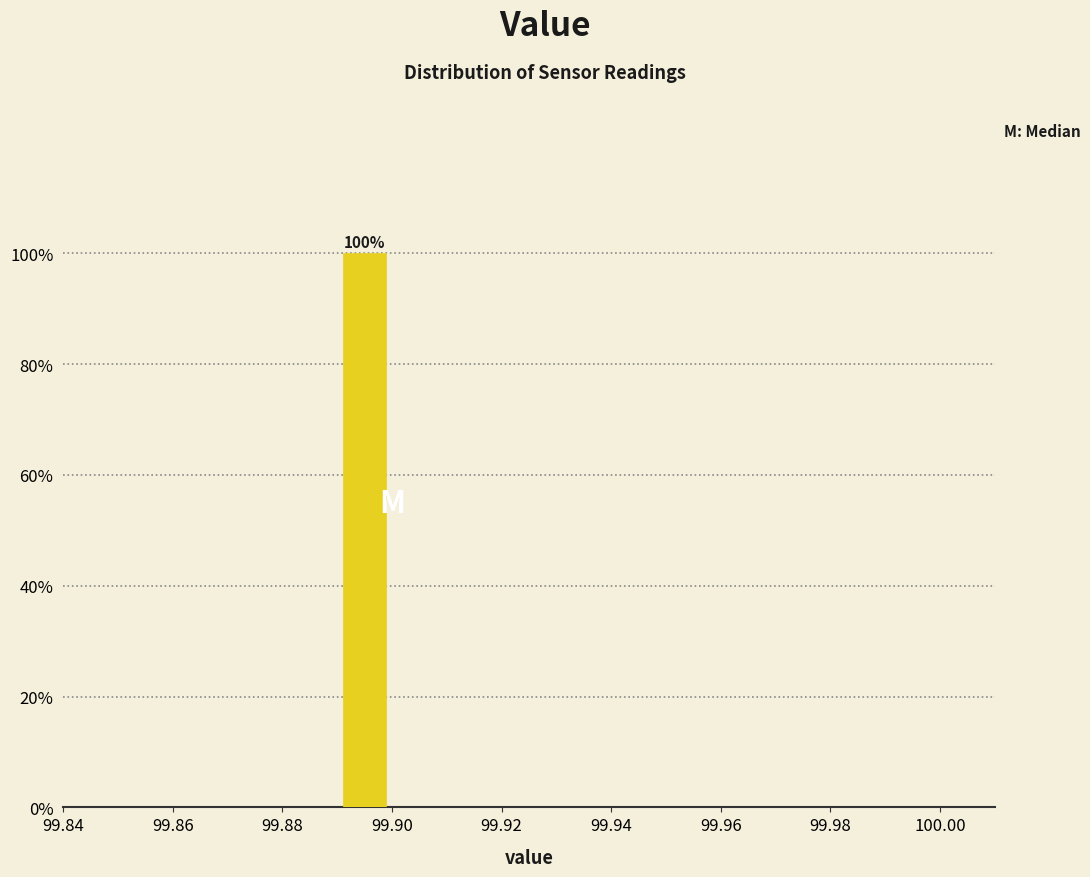

Which range on the x-axis has the tallest bar?

99.89 to 99.90